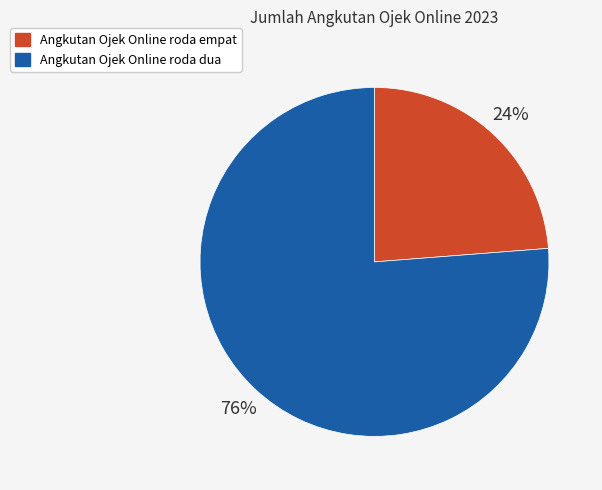

Is Angkutan Ojek Online roda empat the majority of the pie?

No